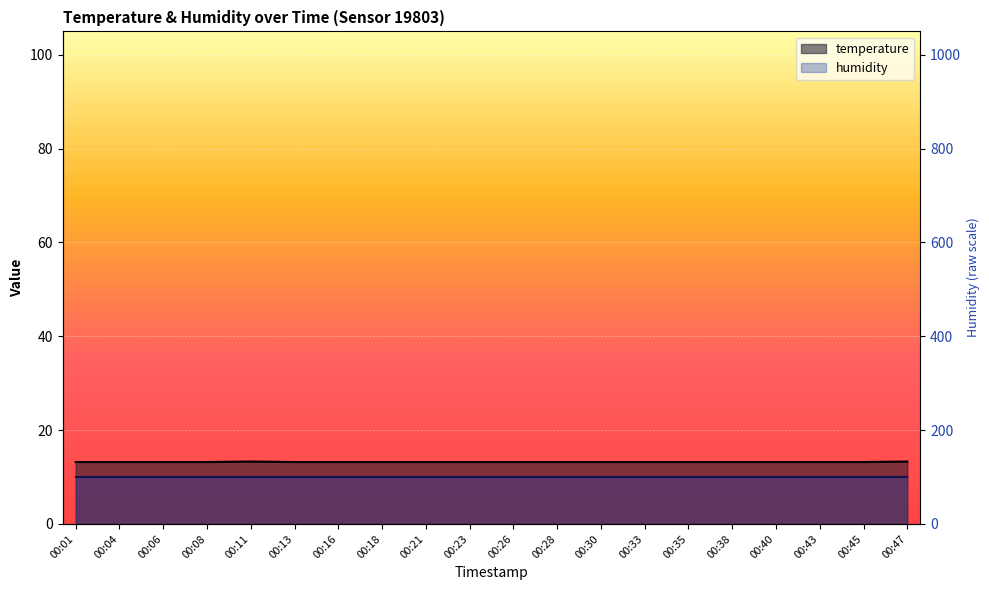

List the labels in order of value, largest first.

00:11, 00:47, 00:01, 00:04, 00:06, 00:08, 00:13, 00:16, 00:18, 00:21, 00:23, 00:26, 00:28, 00:30, 00:33, 00:35, 00:38, 00:40, 00:43, 00:45